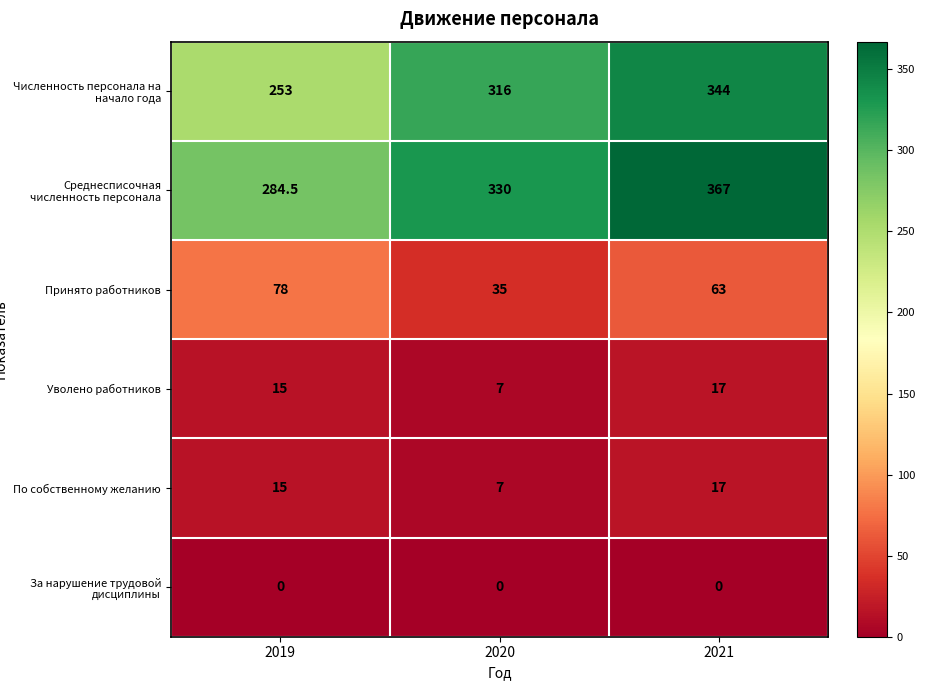

What is the difference between the highest and lowest values at 2021?

367.0